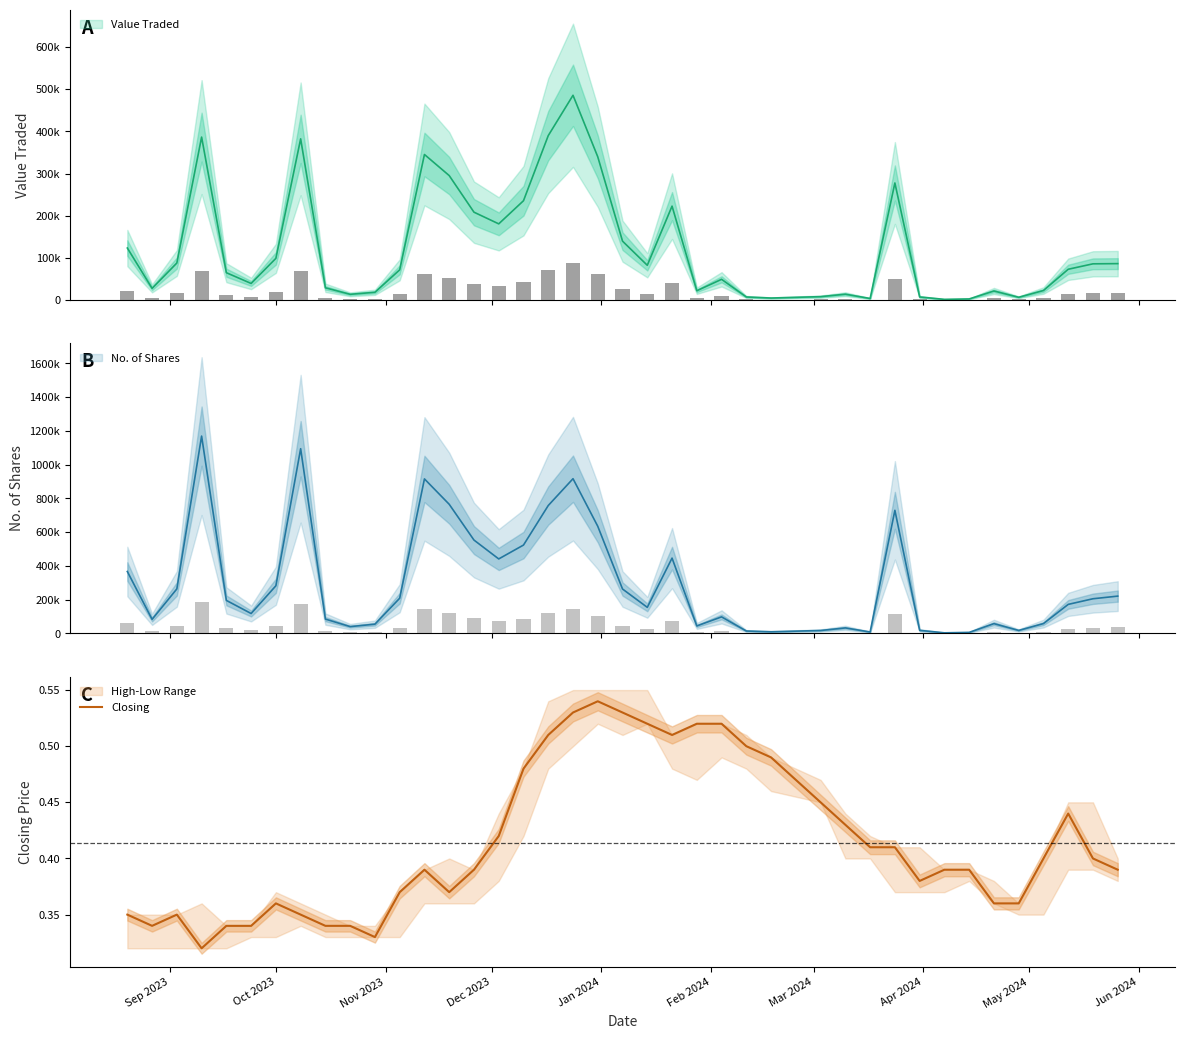

What is the difference between the maximum and minimum values?

0.2